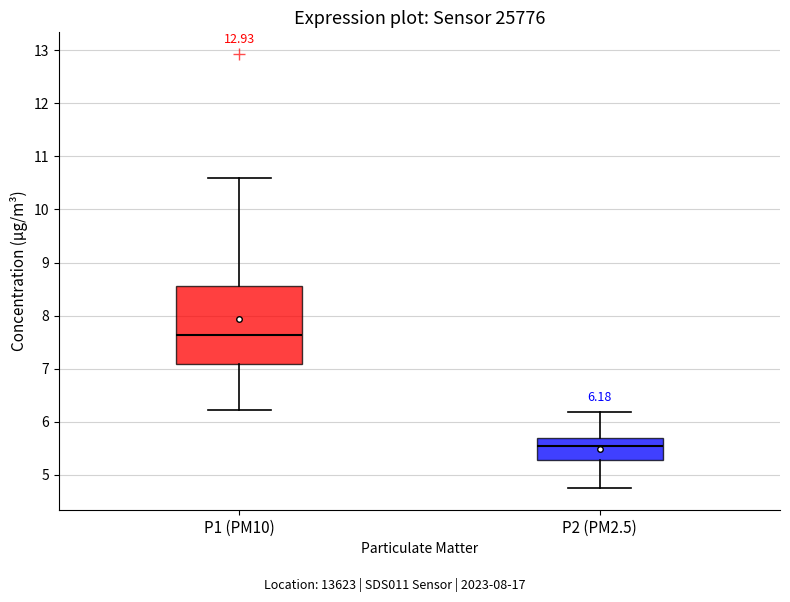

Which box has the lowest median line?

P2 (PM2.5)